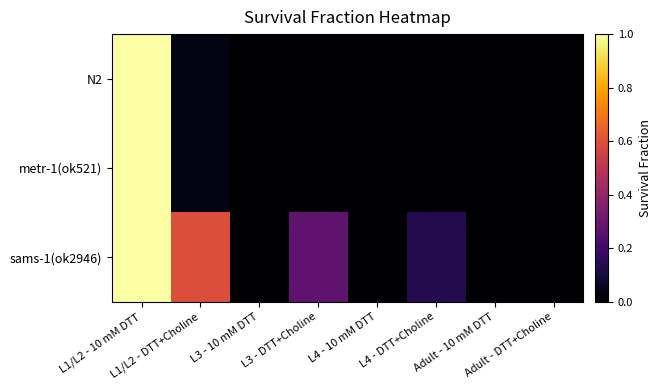

Count the number of categories in the chart.

8